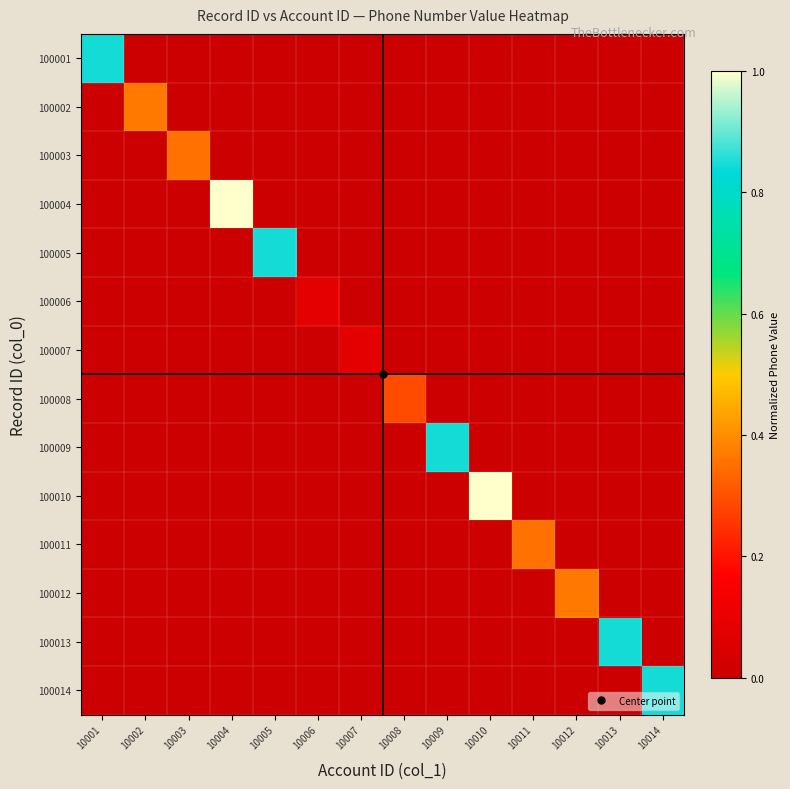

Count the number of categories in the chart.

14